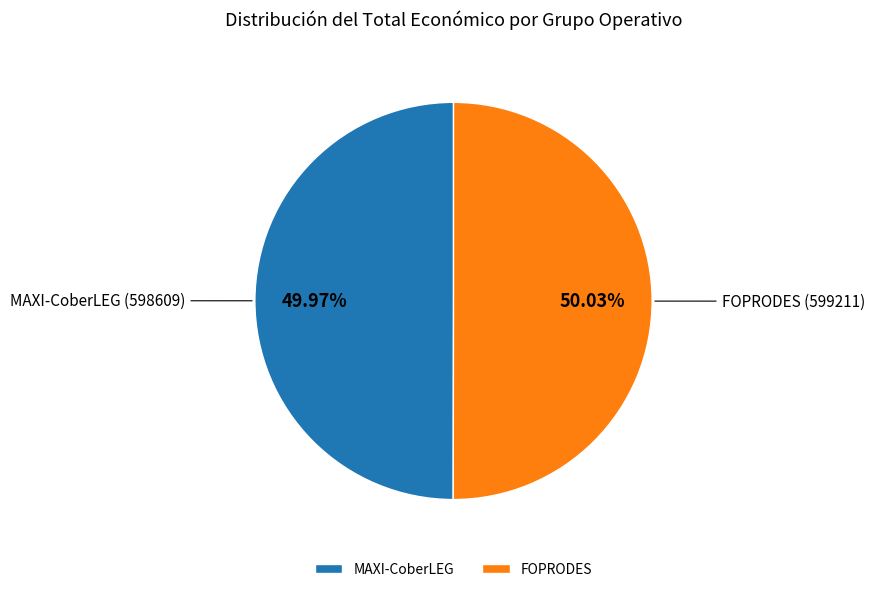

Does any single category account for the majority?

Yes